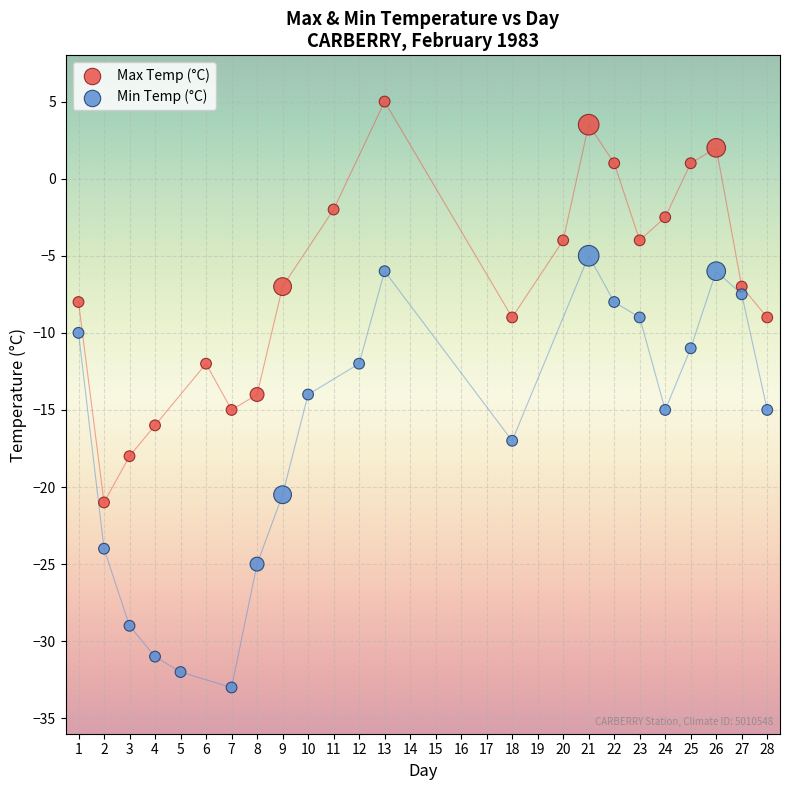

Which series contains the highest Y value?

Max Temp (°C)